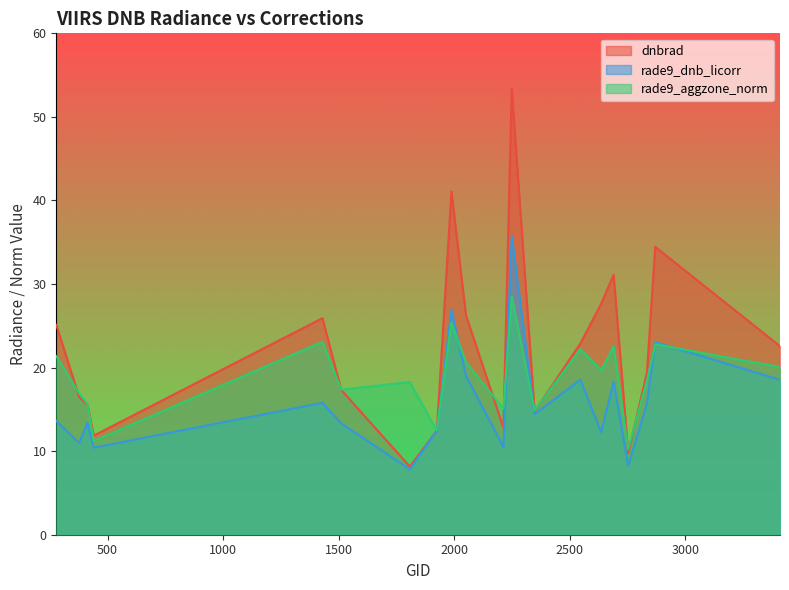

What is the spread (max minus min) of values at 1430?

10.1